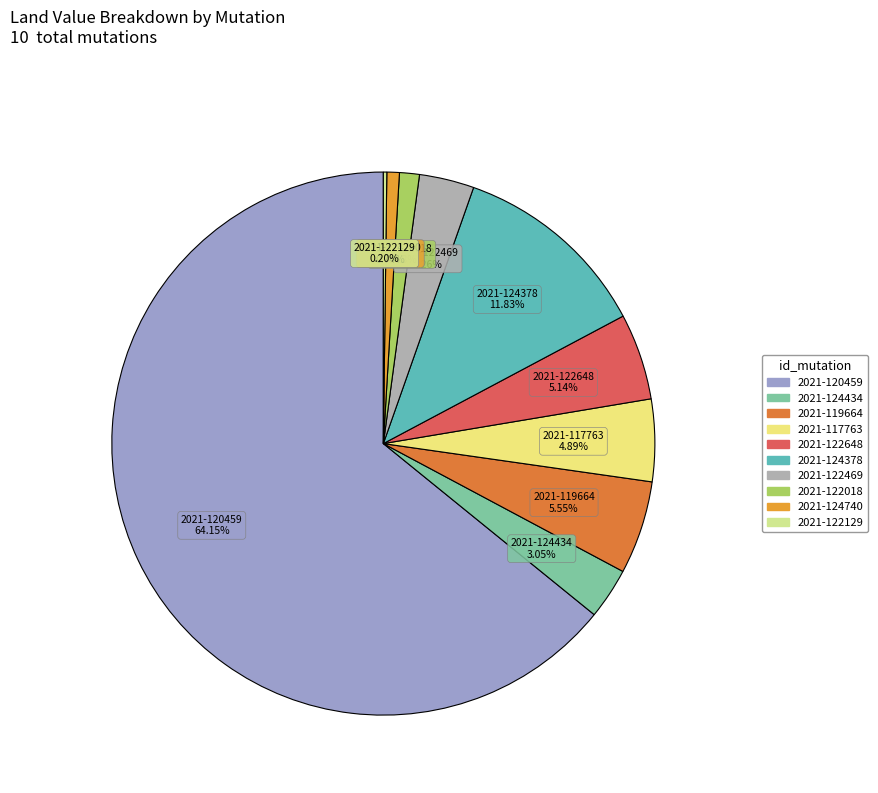

Which category has the biggest portion of the pie?

2021-120459